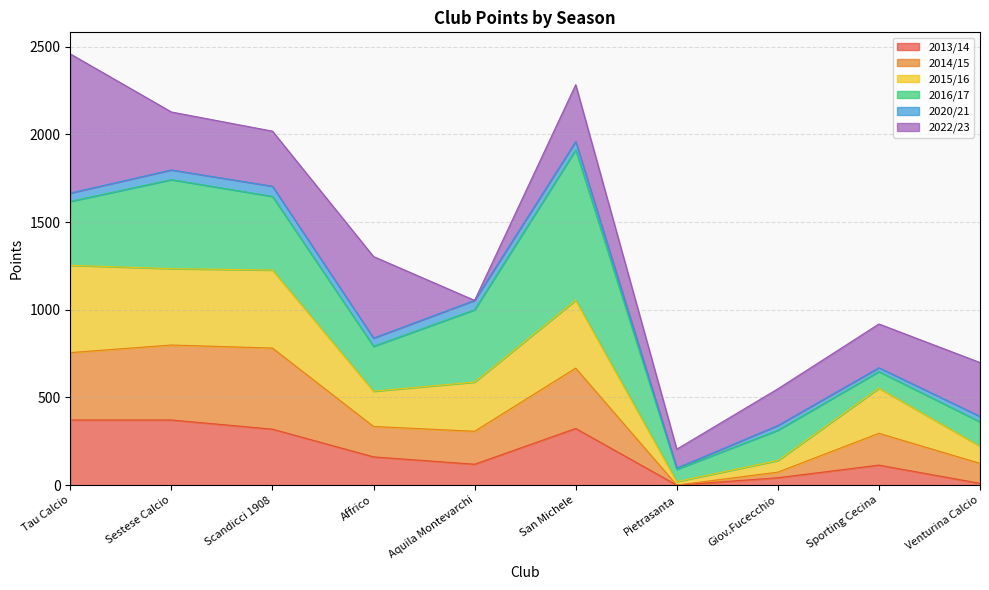

At which label does 2013/14 first exceed 161?

Tau Calcio